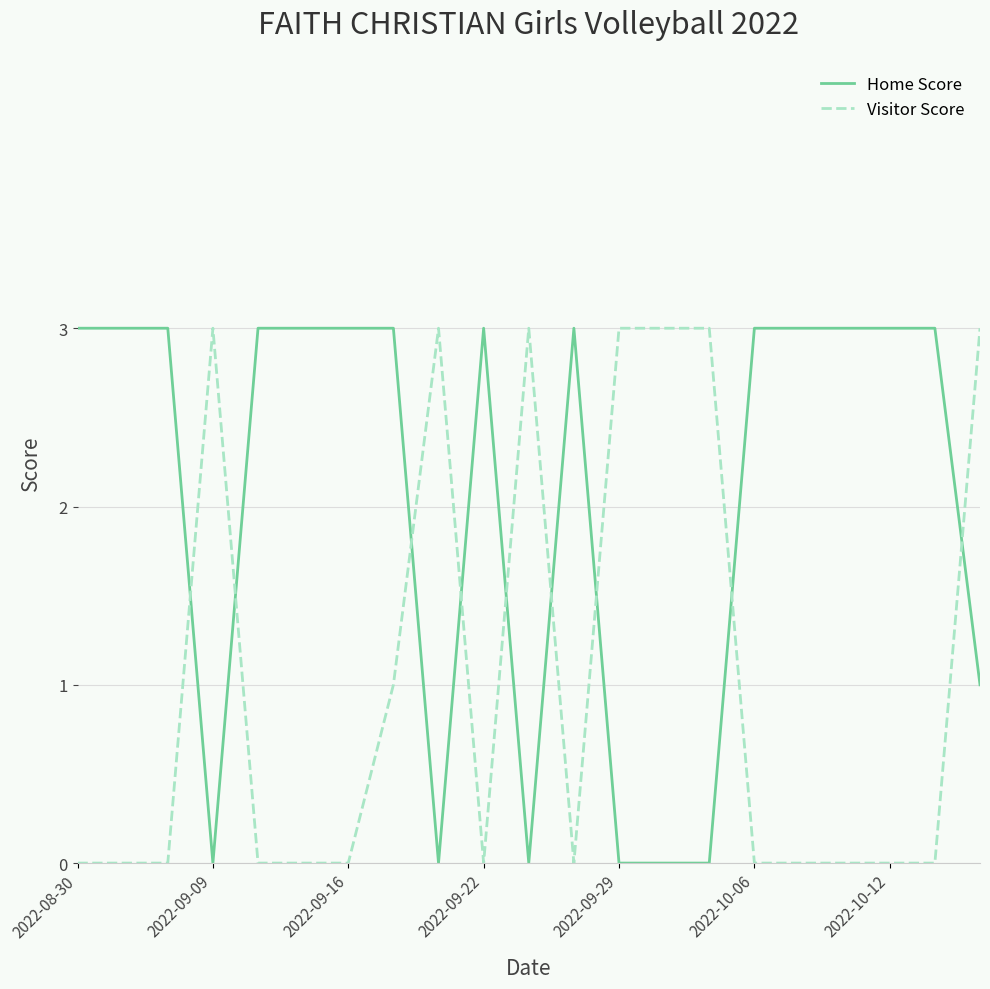

Which series has the largest total across all categories?

Home Score